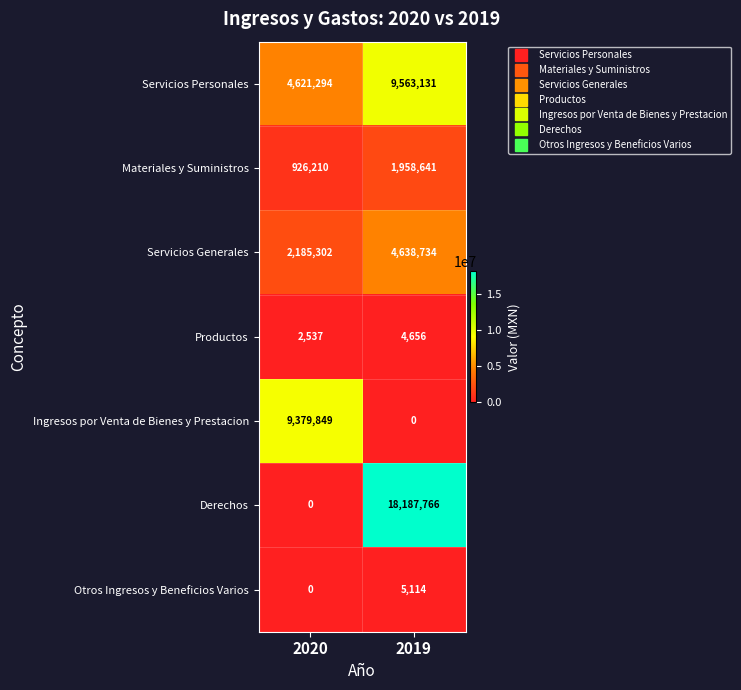

How many categories are shown in the chart?

2